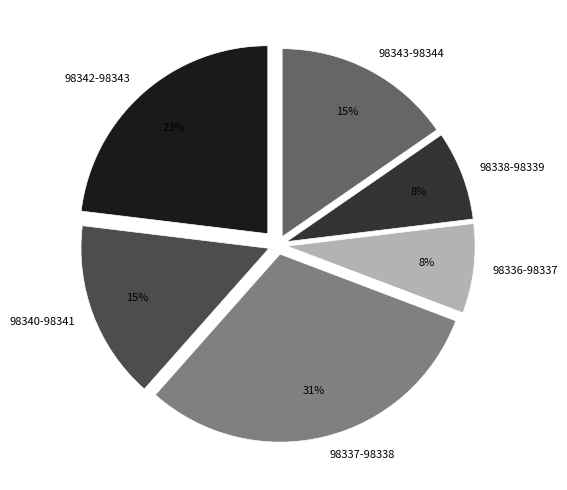

How many slices are in this pie chart?

6